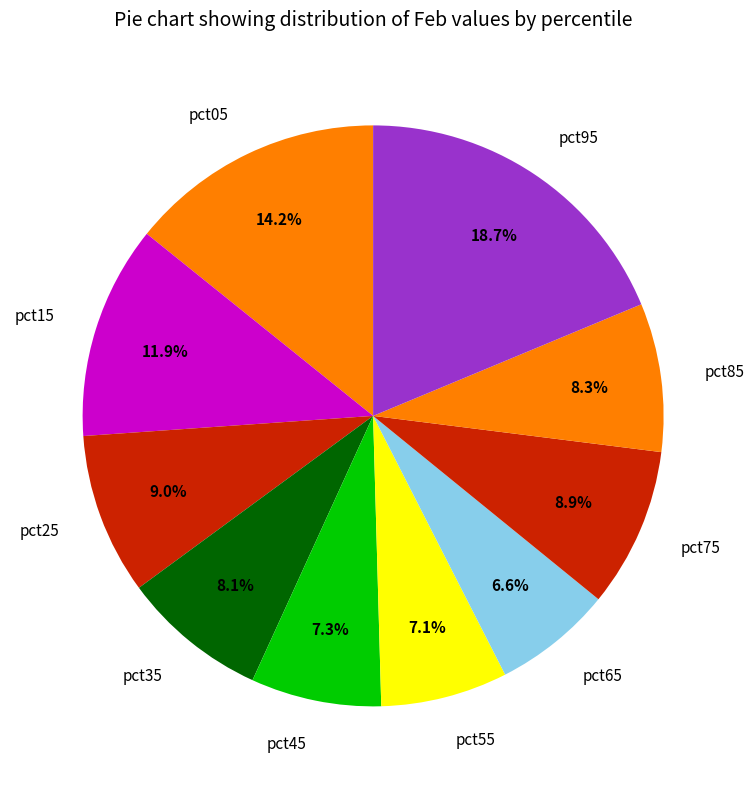

How much of the chart is everything except pct95?

81.3%